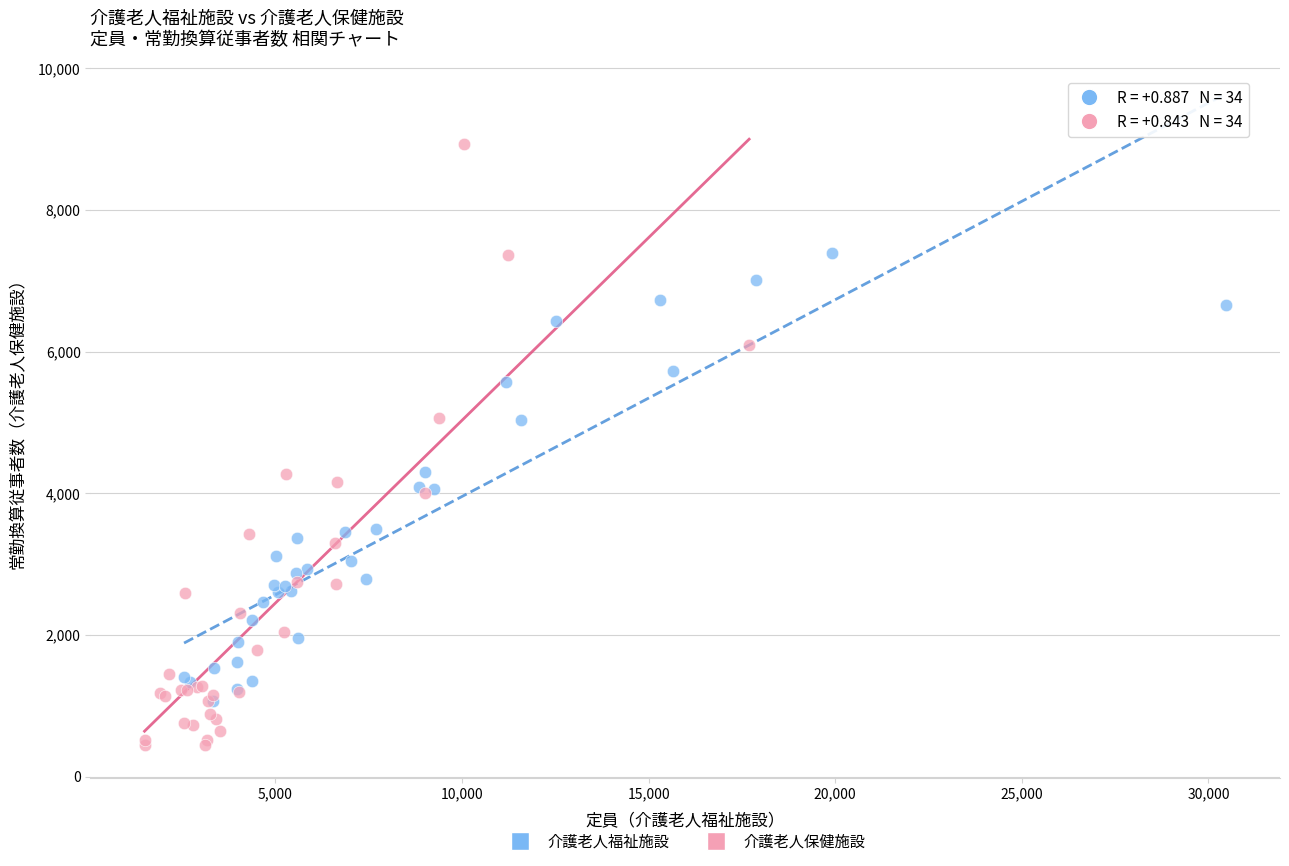

What are all the series names shown in the legend?

介護老人福祉施設, 介護老人保健施設